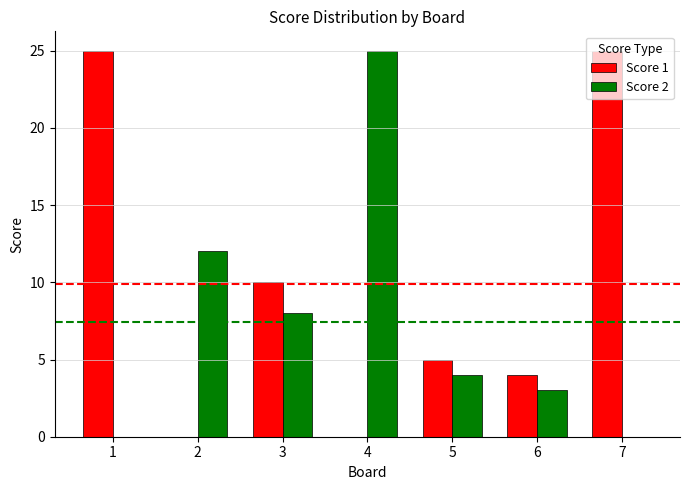

How many distinct data groups are displayed?

2